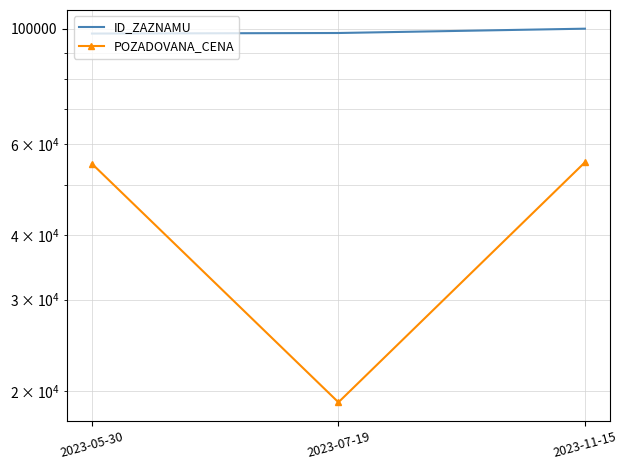

What is the difference between the POZADOVANA_CENA values at 2023-07-19 and 2023-05-30?

35900